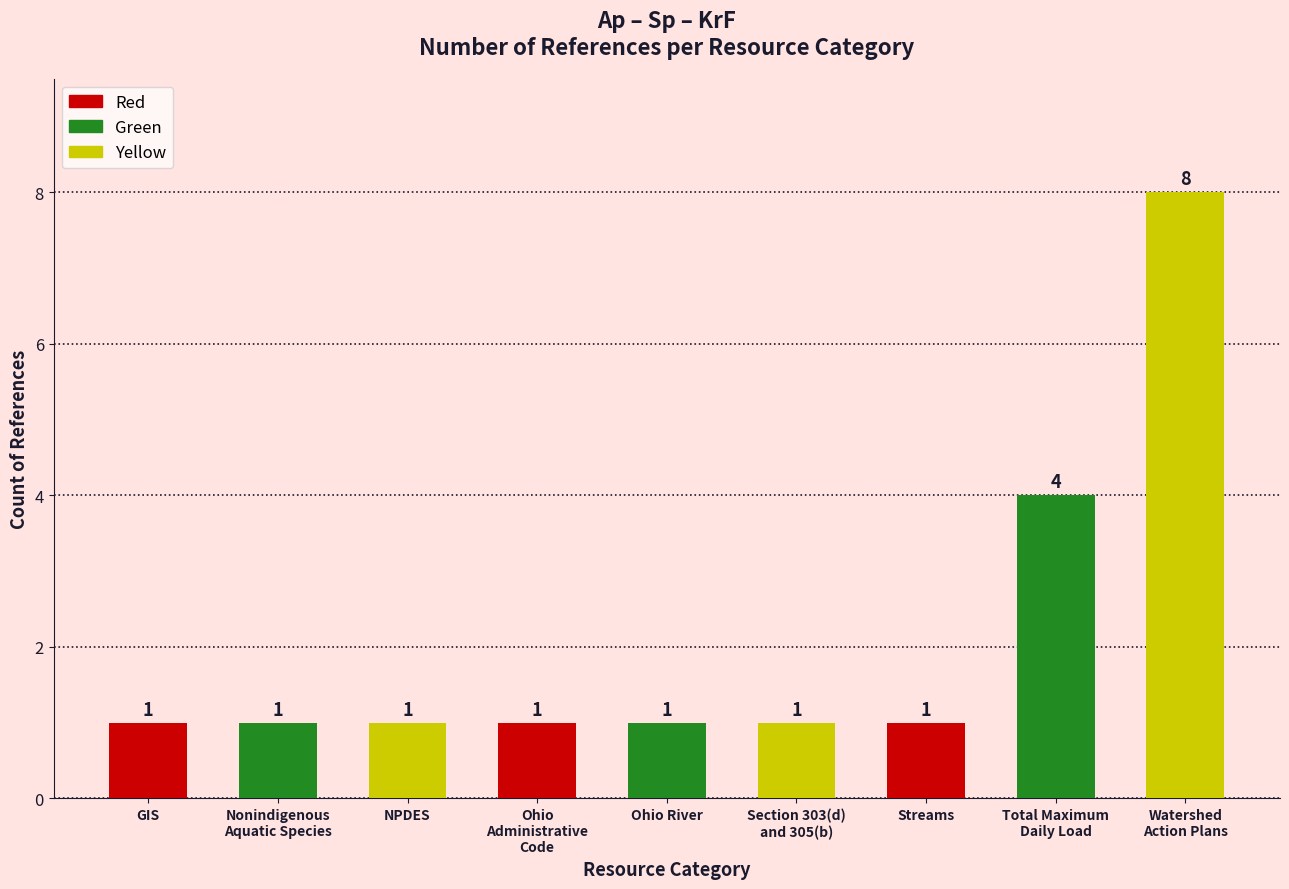

What is the value of the 7th bar from the left?

1